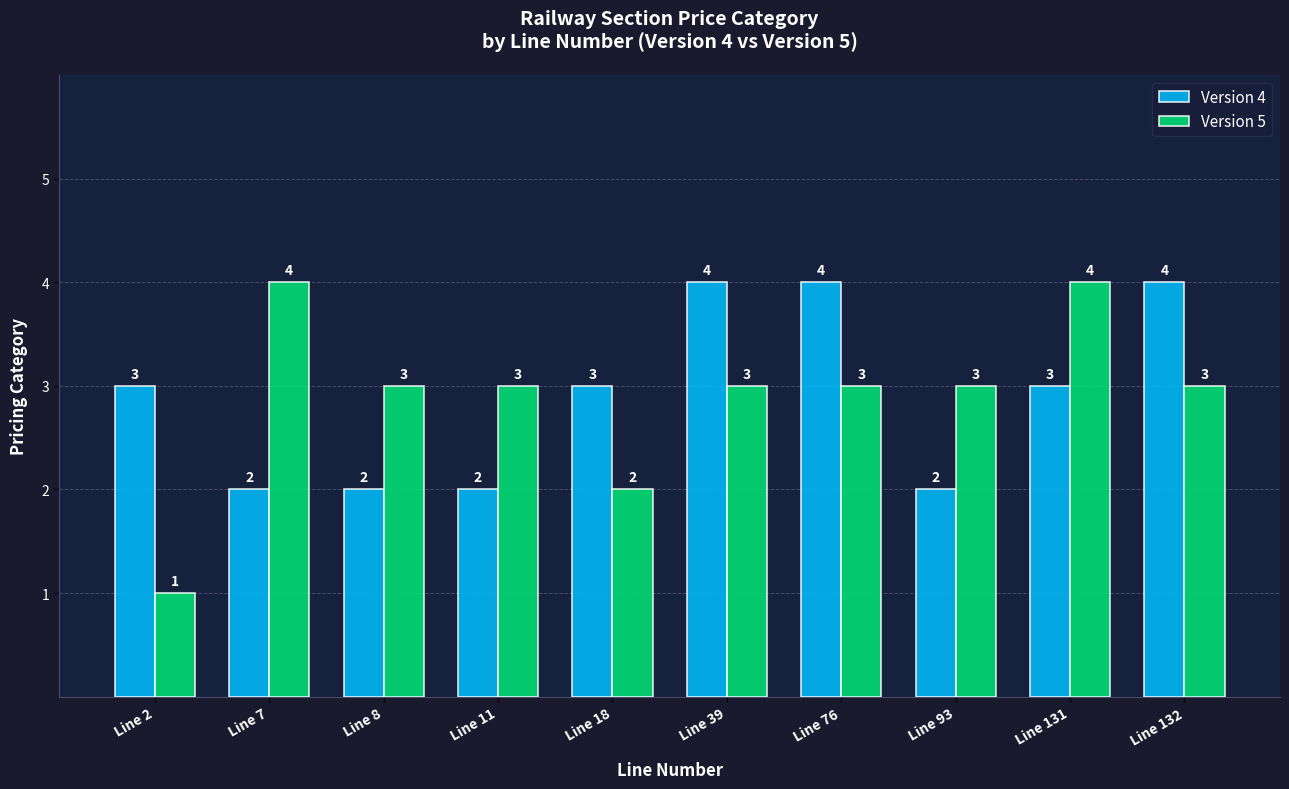

What are all the series names shown in the legend?

Version 4, Version 5